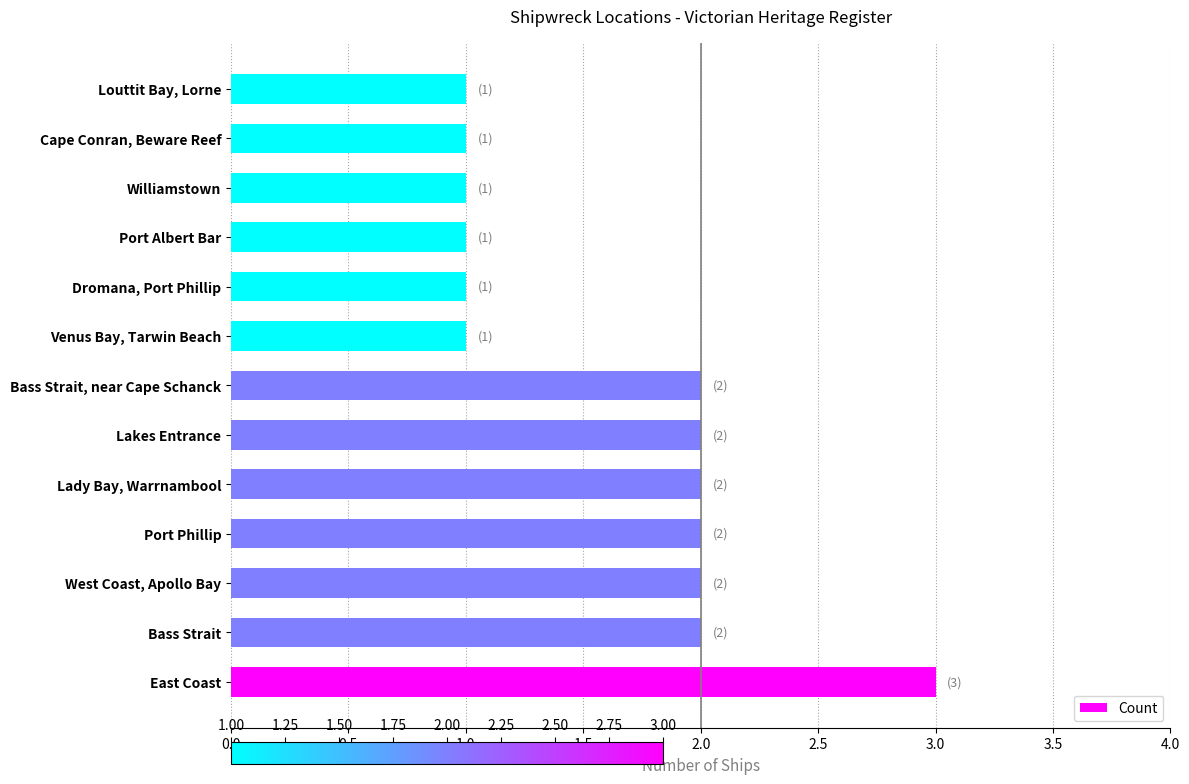

Reading bottom to top, transcribe all the data shown in this chart.

East Coast=3	Bass Strait=2	West Coast, Apollo Bay=2	Port Phillip=2	Lady Bay, Warrnambool=2	Lakes Entrance=2	Bass Strait, near Cape Schanck=2	Venus Bay, Tarwin Beach=1	Dromana, Port Phillip=1	Port Albert Bar=1	Williamstown=1	Cape Conran, Beware Reef=1	Louttit Bay, Lorne=1